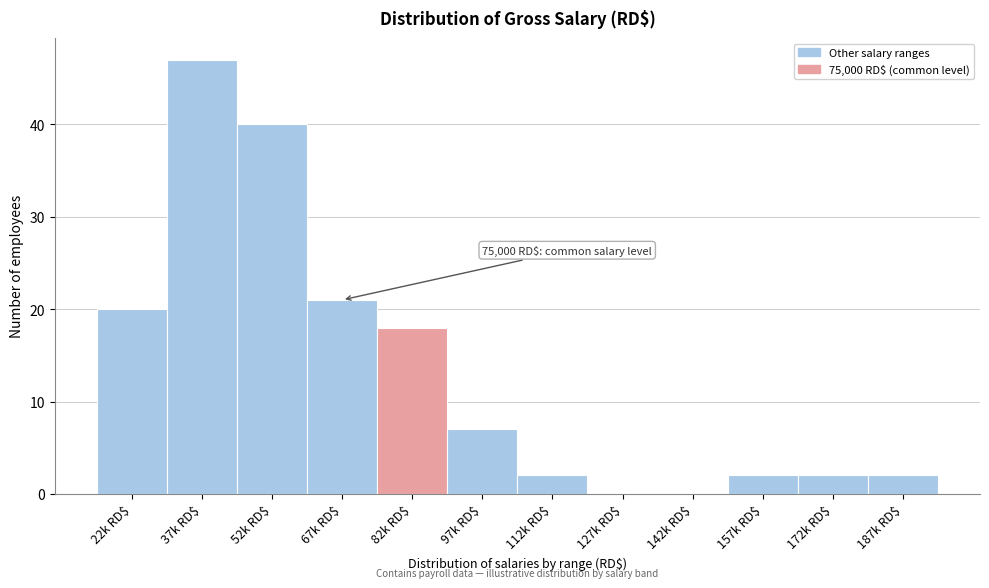

True or false: the data shows 2 at 172k RD$.

True